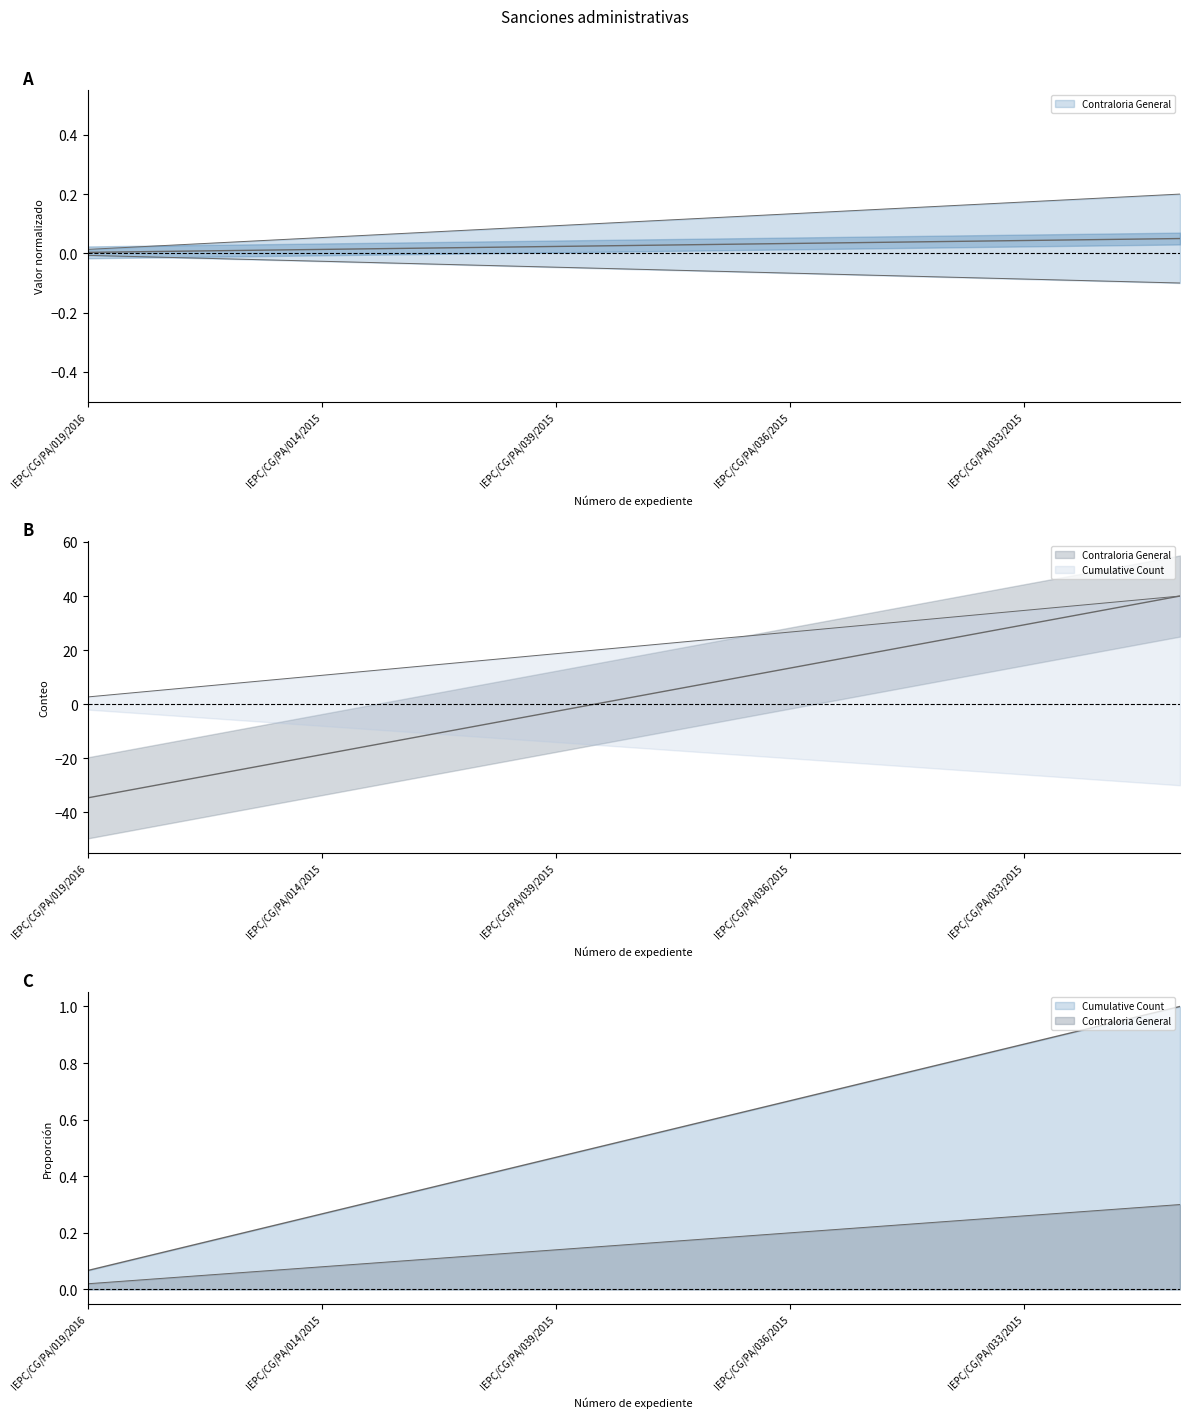

Reading left to right, what are all the values shown in this chart?

IEPC/CG/PA/019/2016=-34.7	IEPC/CG/PA/004/2017=-29.3	IEPC/CG/PA/002/2017=-24.0	IEPC/CG/PA/014/2015=-18.7	IEPC/CG/PA/041/2015=-13.3	IEPC/CG/PA/040/2015=-8.0	IEPC/CG/PA/039/2015=-2.7	IEPC/CG/PA/038/2015=2.7	IEPC/CG/PA/037/2015=8.0	IEPC/CG/PA/036/2015=13.3	IEPC/CG/PA/035/2015=18.7	IEPC/CG/PA/034/2015=24.0	IEPC/CG/PA/033/2015=29.3	IEPC/CG/PA/032/2015=34.7	IEPC/CG/PA/031/2015=40.0